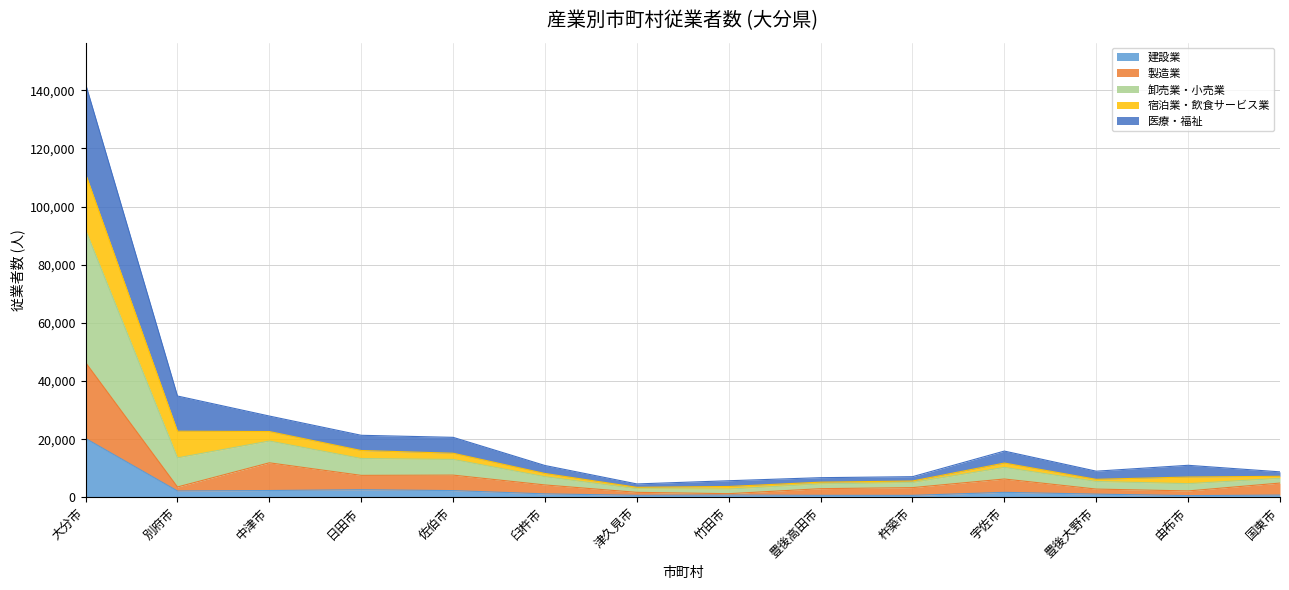

At which label does 建設業 reach its peak?

大分市